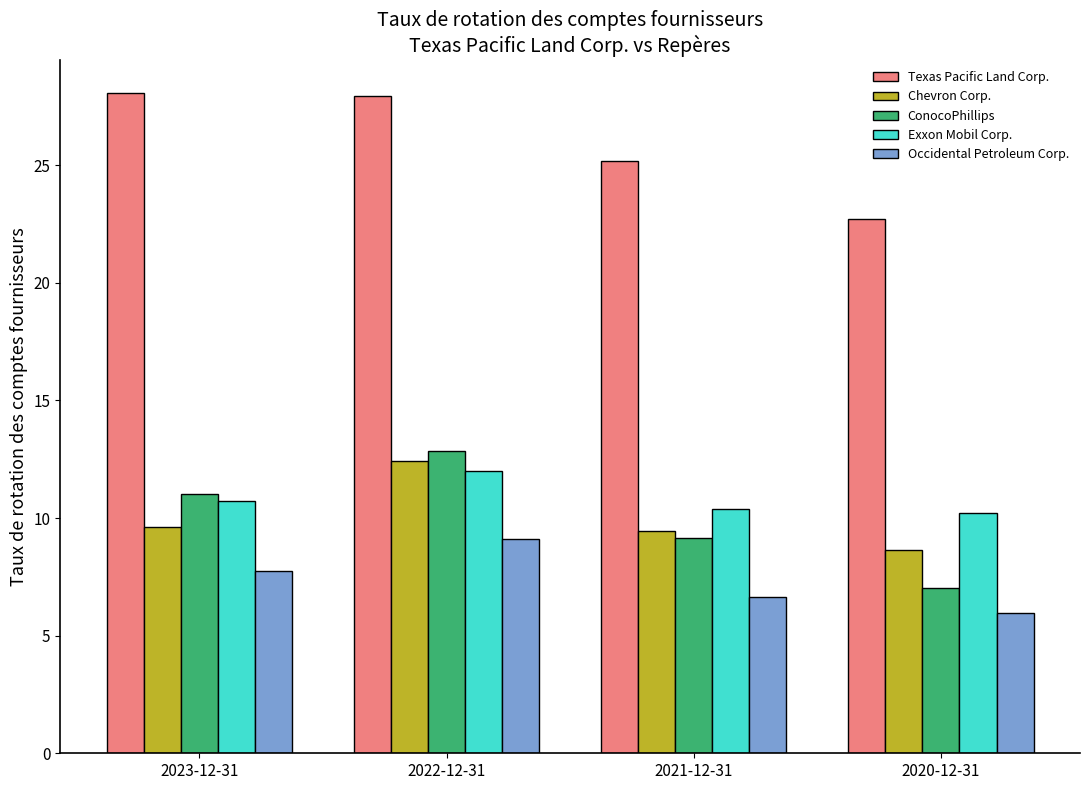

Between 2023-12-31 and 2020-12-31, which series saw the biggest shift?

Texas Pacific Land Corp.